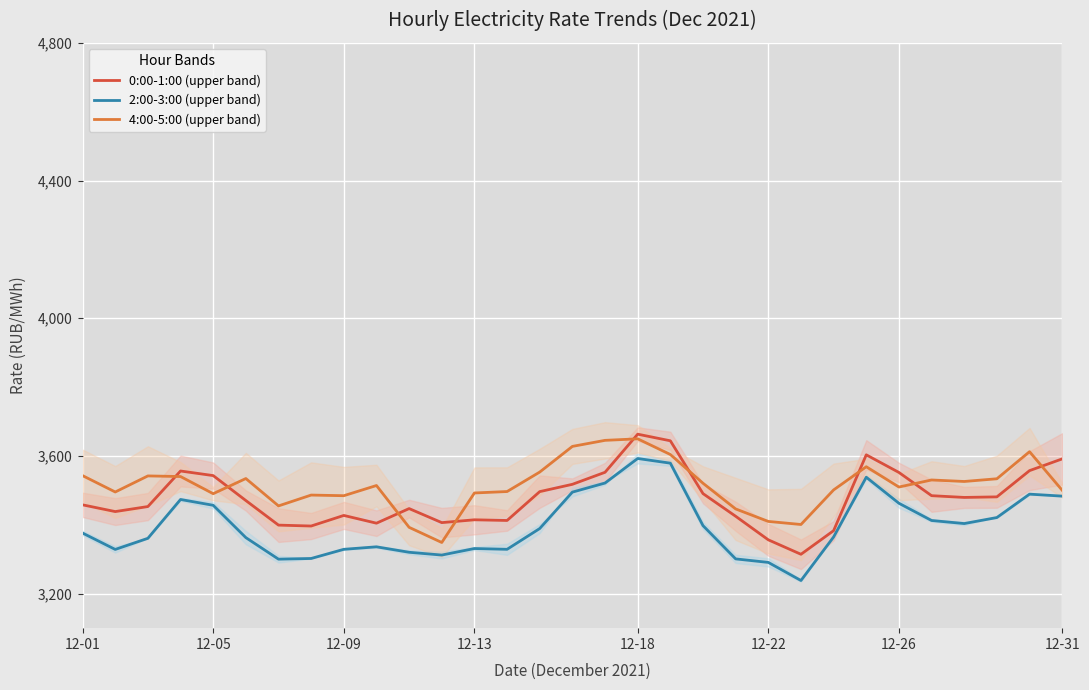

How many data points does each series have?

31